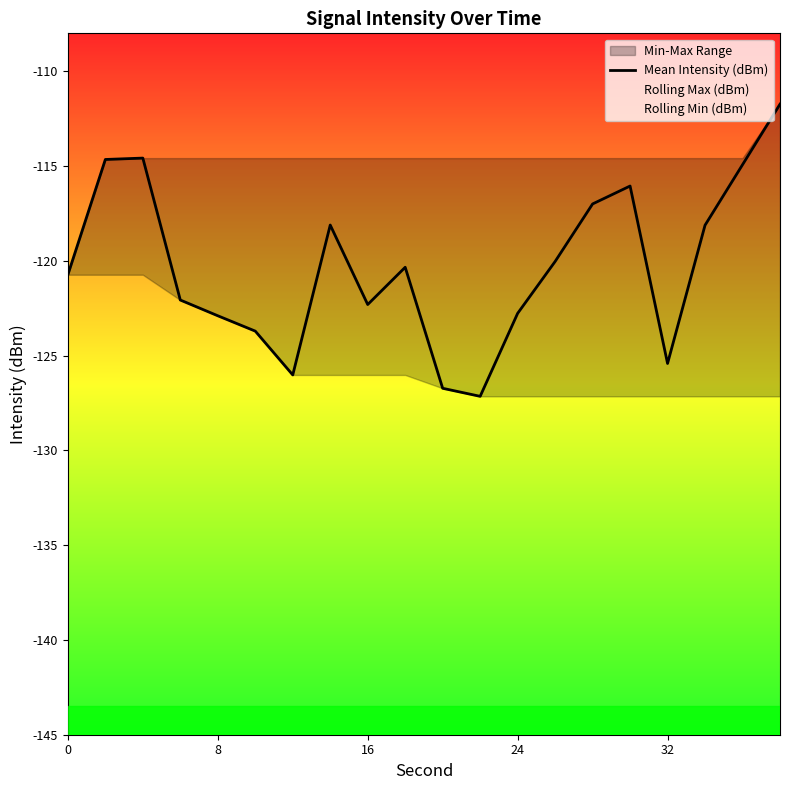

True or false: Mean Intensity (dBm) has a value of -84.1 at 0.

False